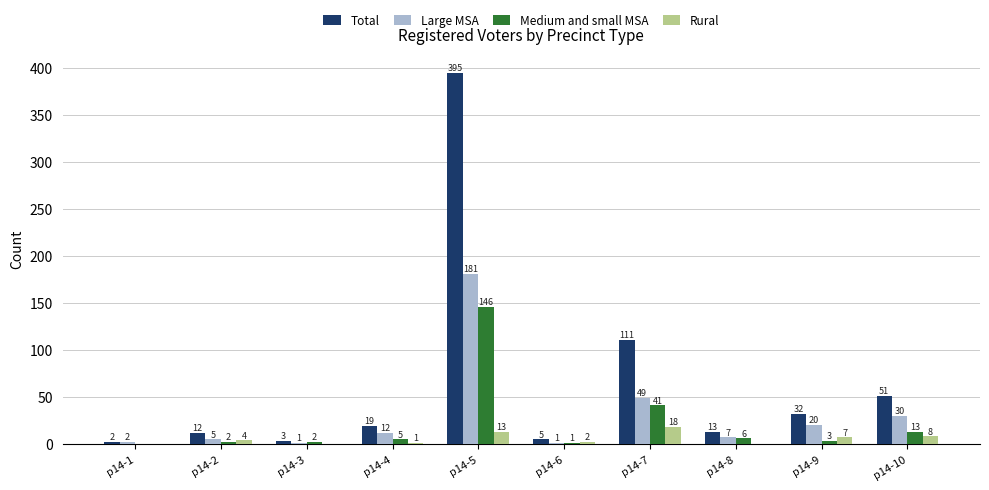

Which series has the widest spread of values?

Total